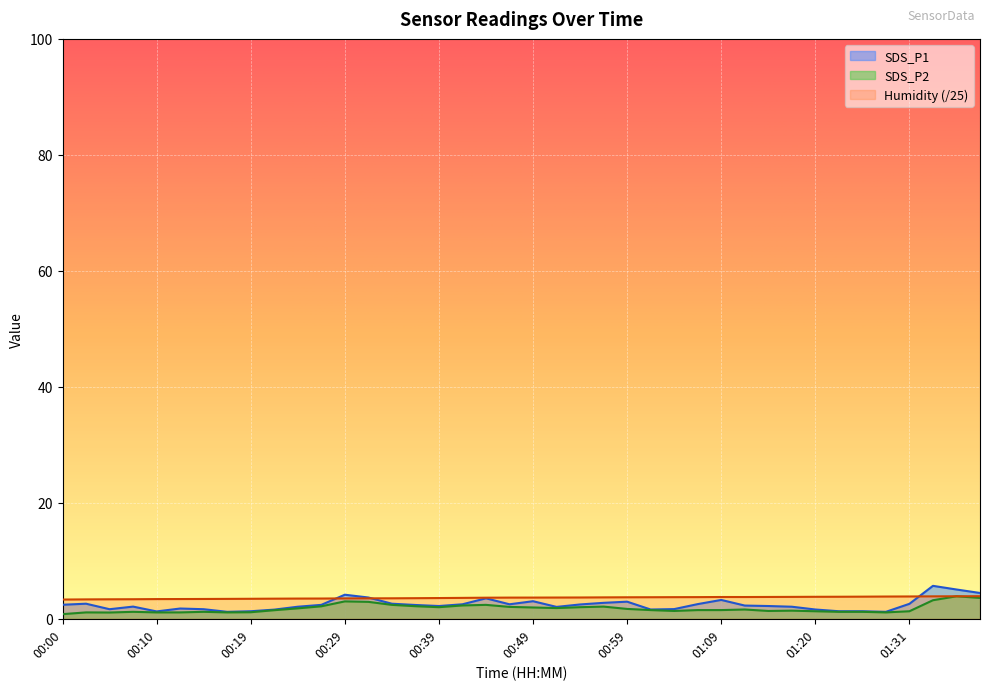

Rank the series at 01:25 from highest to lowest value.

Humidity, SDS_P1, SDS_P2